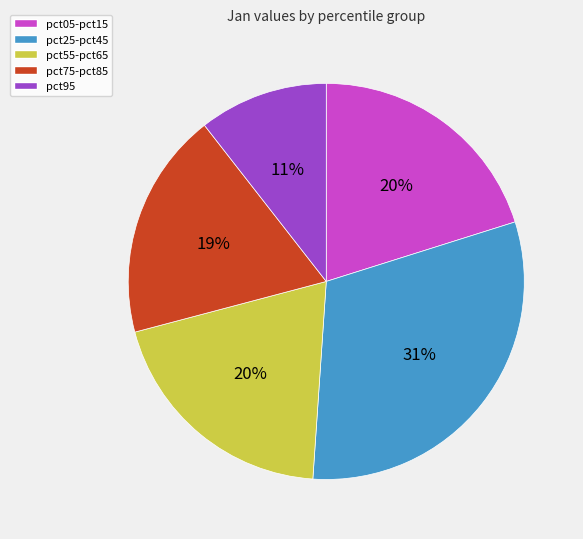

Does any single category account for the majority?

No